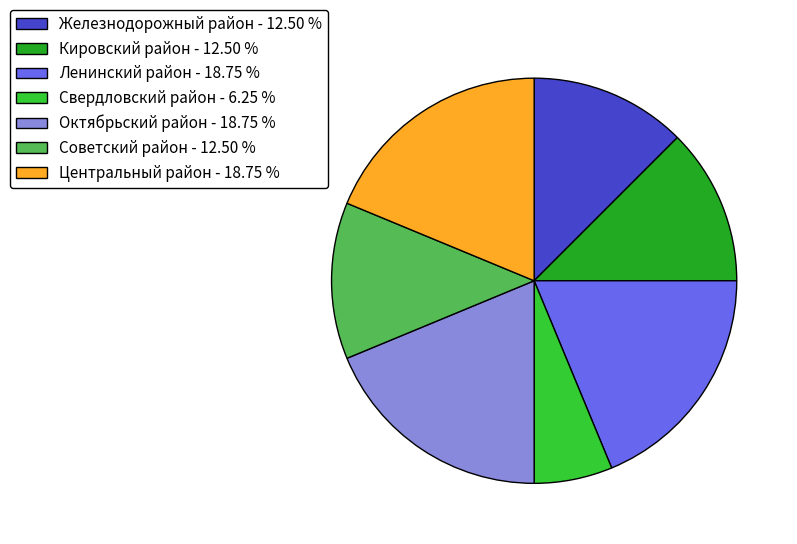

What is the ratio of the value at Советский район to the value at Октябрьский район?

0.7